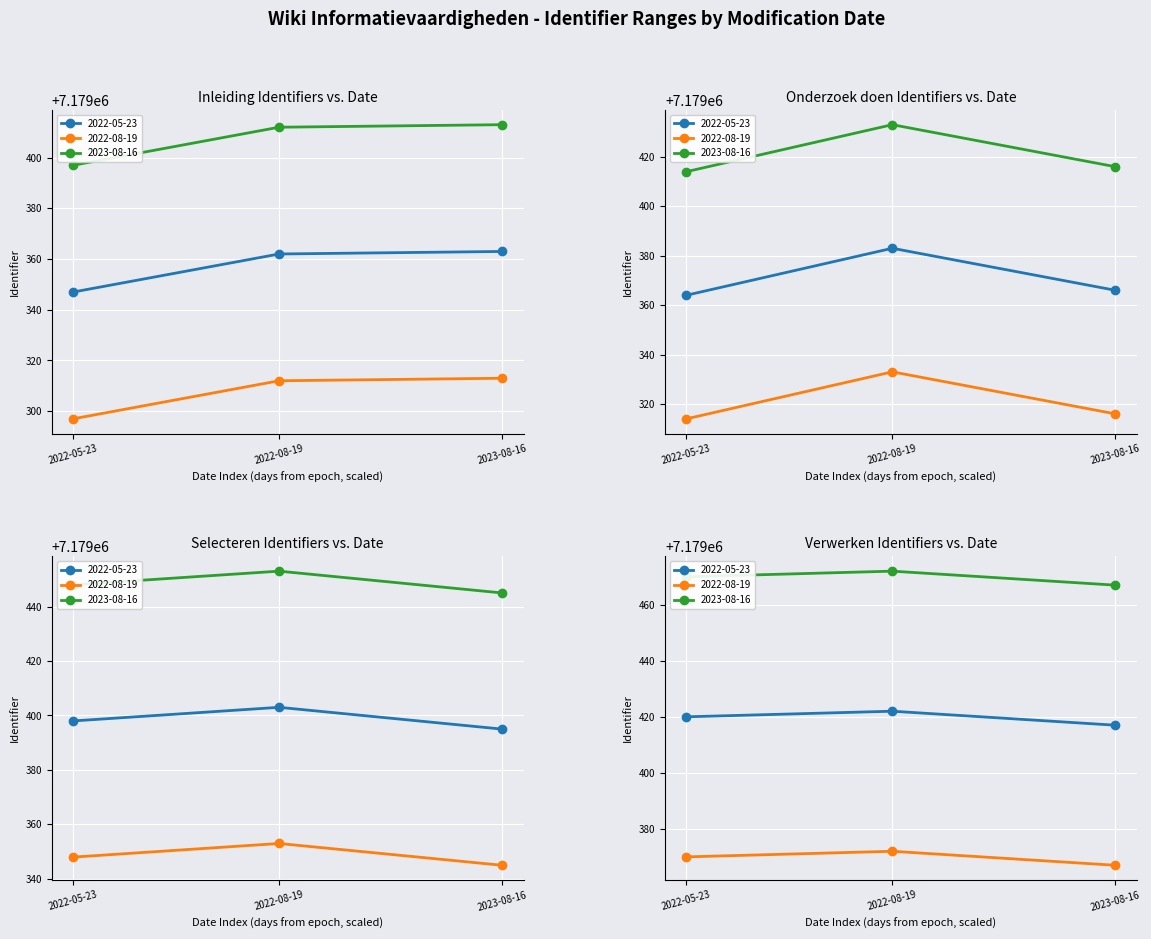

What is the difference between the maximum and minimum values in the Verwerken series?

5